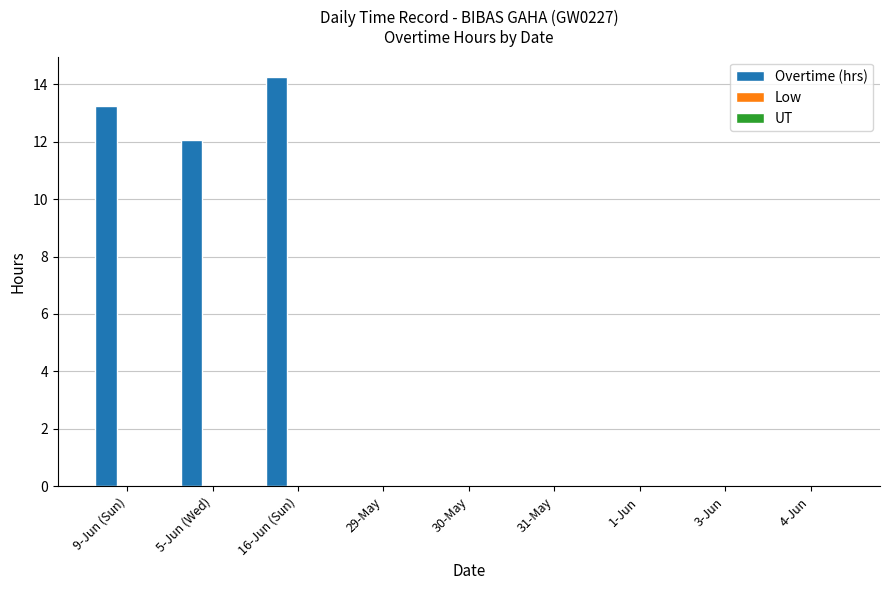

What is the change in value from 9-Jun (Sun) to 4-Jun?

-13.2